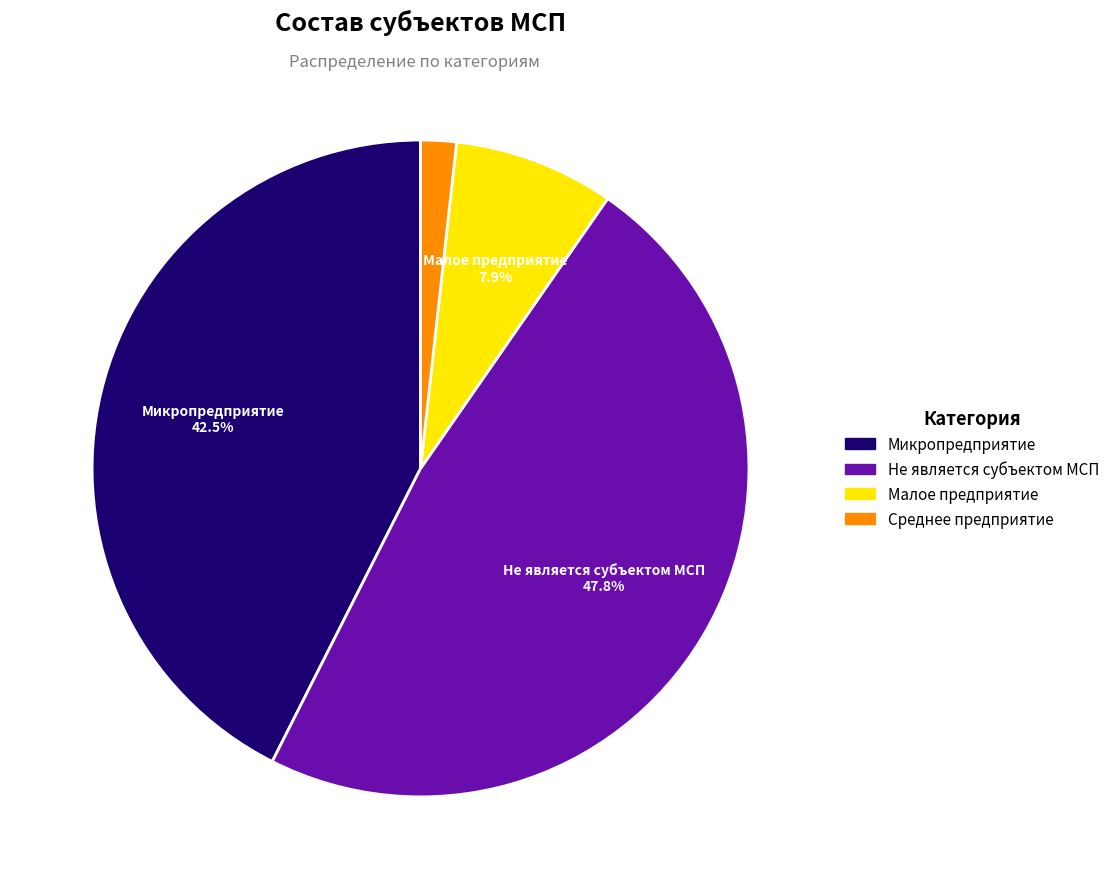

Which has a higher value, Микропредприятие or Не является субъектом МСП?

Не является субъектом МСП